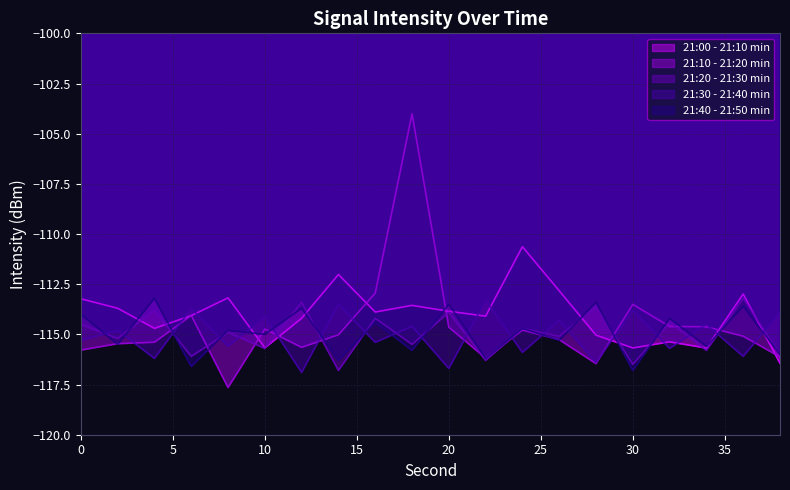

What is the spread (max minus min) of values at 30?

3.3